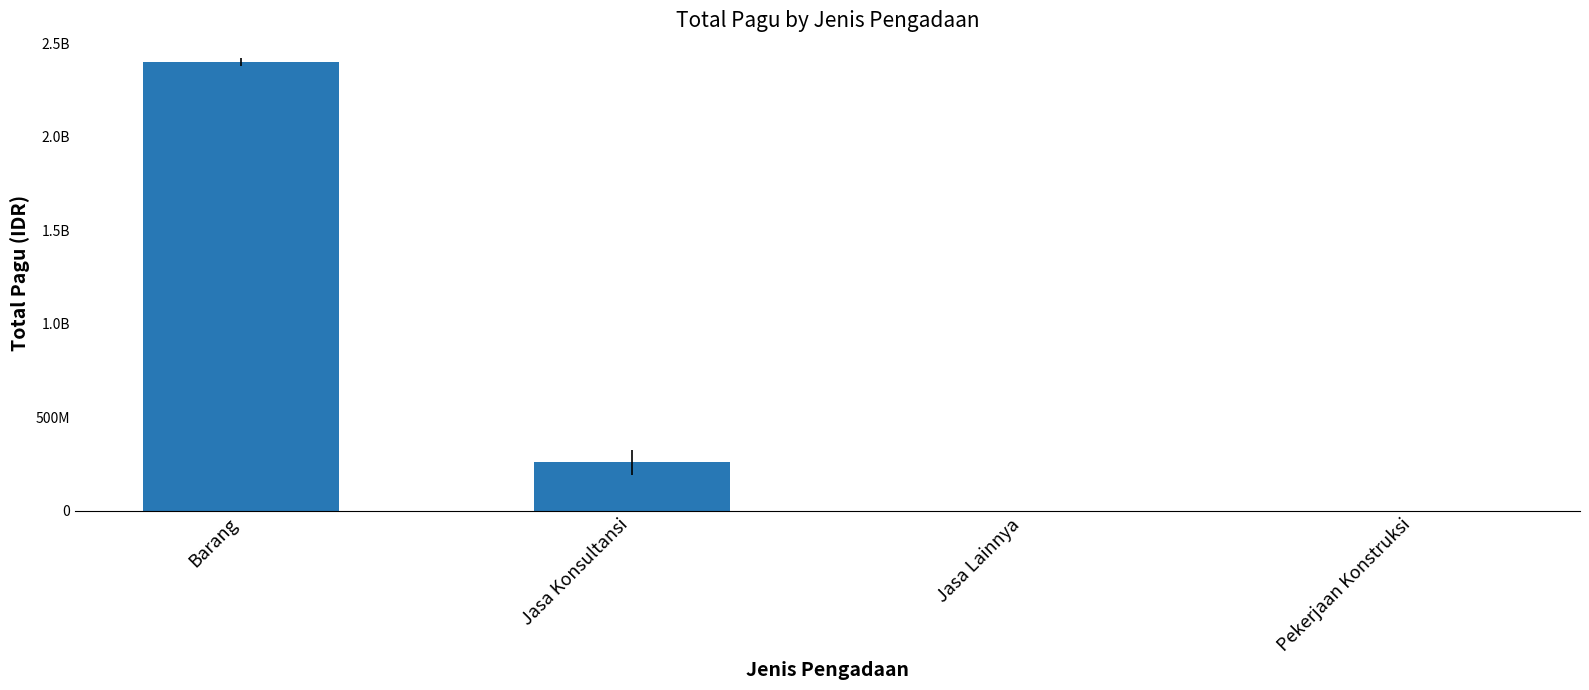

Are the bars horizontal?

No